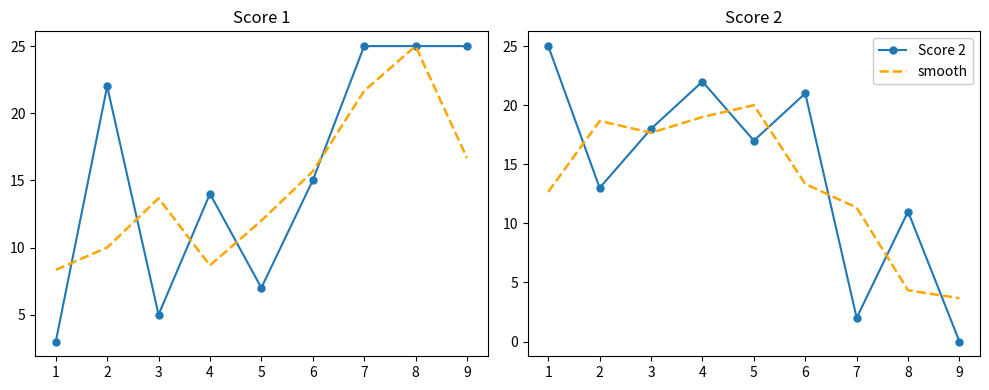

What is the value of the Score 2 point at the 7th from the left?

2.0